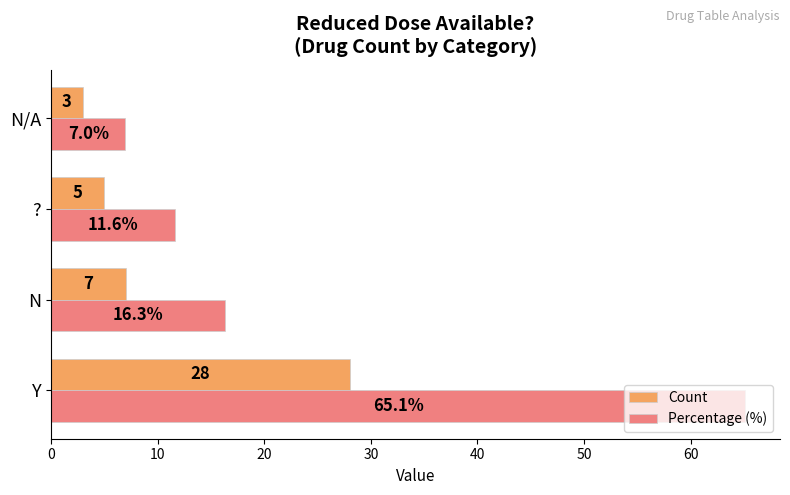

Rank the categories by Count value from lowest to highest.

N/A, ?, N, Y